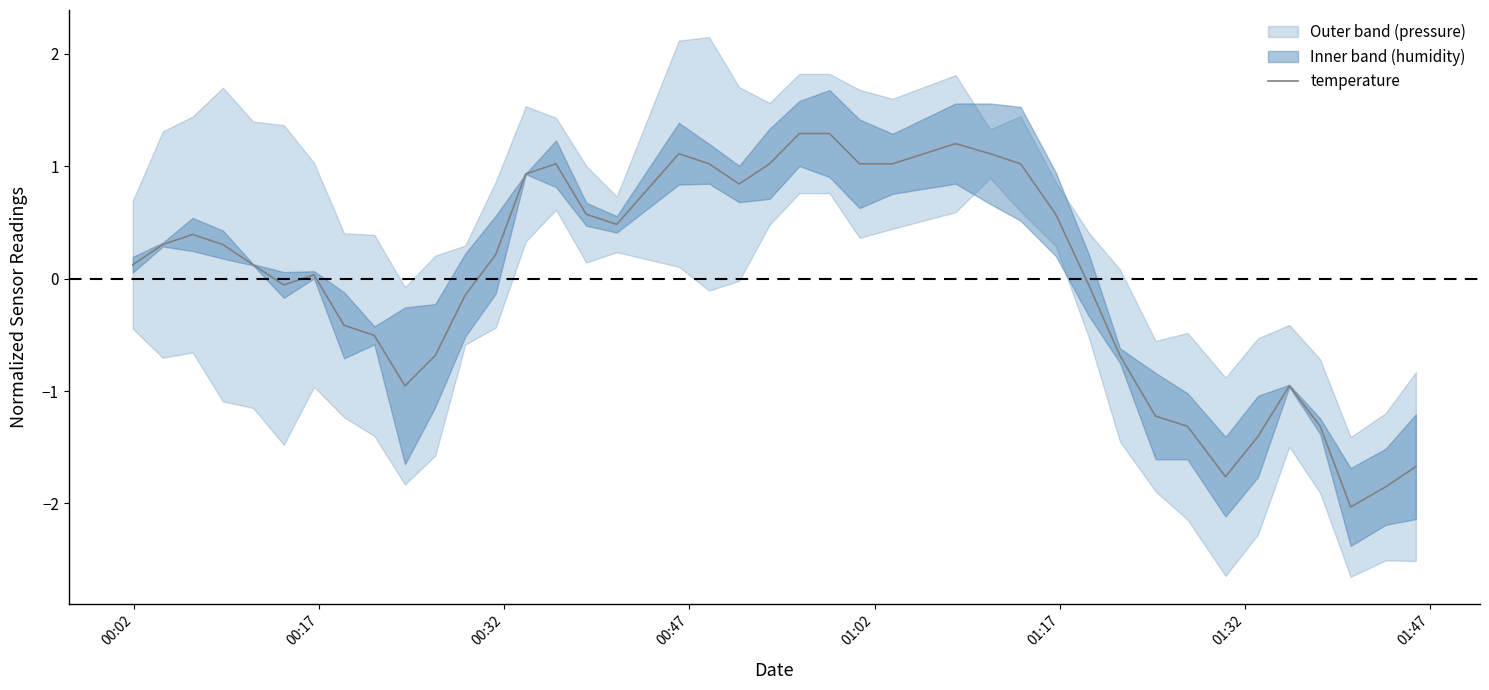

How many data points are less than 0?

17